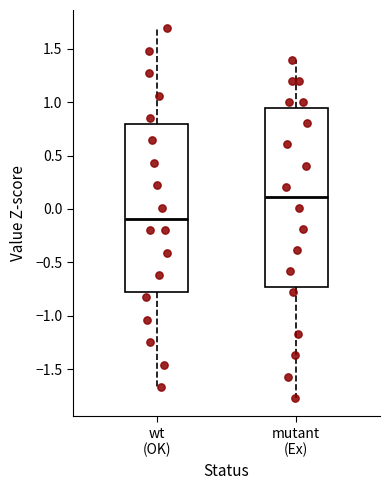

Comparing the boxes themselves (not the whiskers), which one is the tallest?

mutant (Ex)